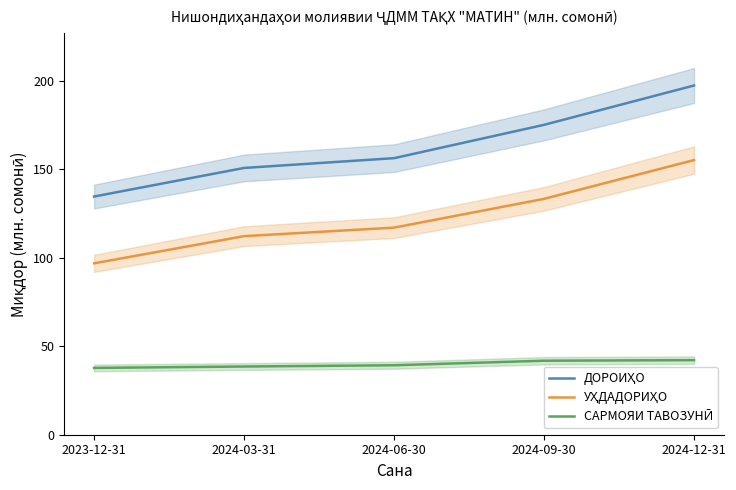

What are all the series names shown in the legend?

ДОРОИҲО, УҲДАДОРИҲО, САРМОЯИ ТАВОЗУНӢ